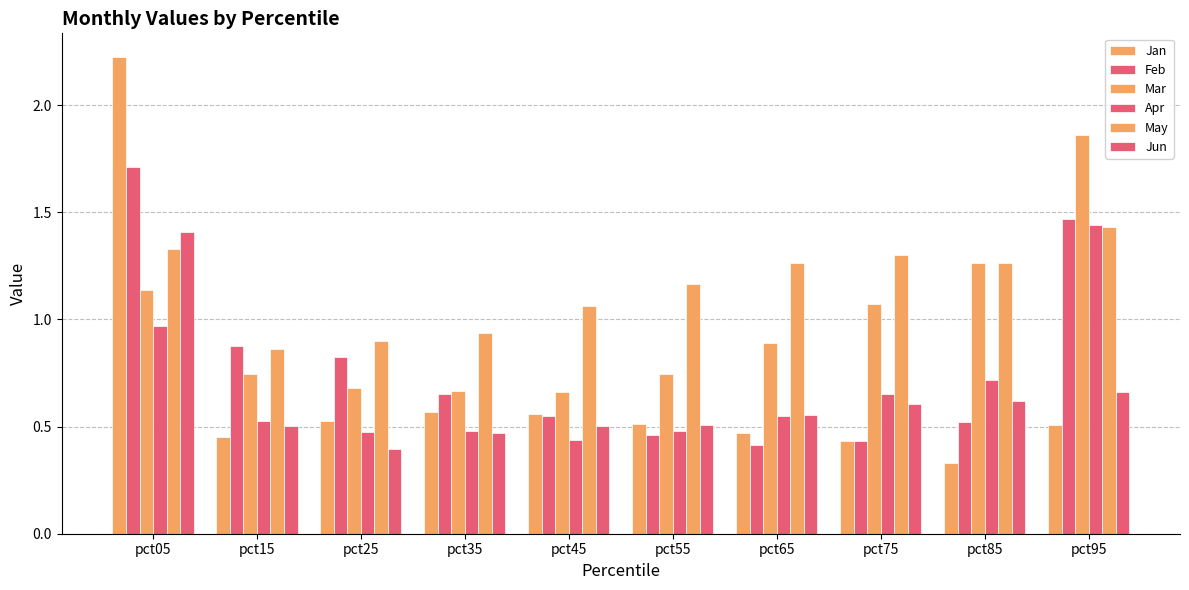

At how many categories does at least one series exceed 0?

10